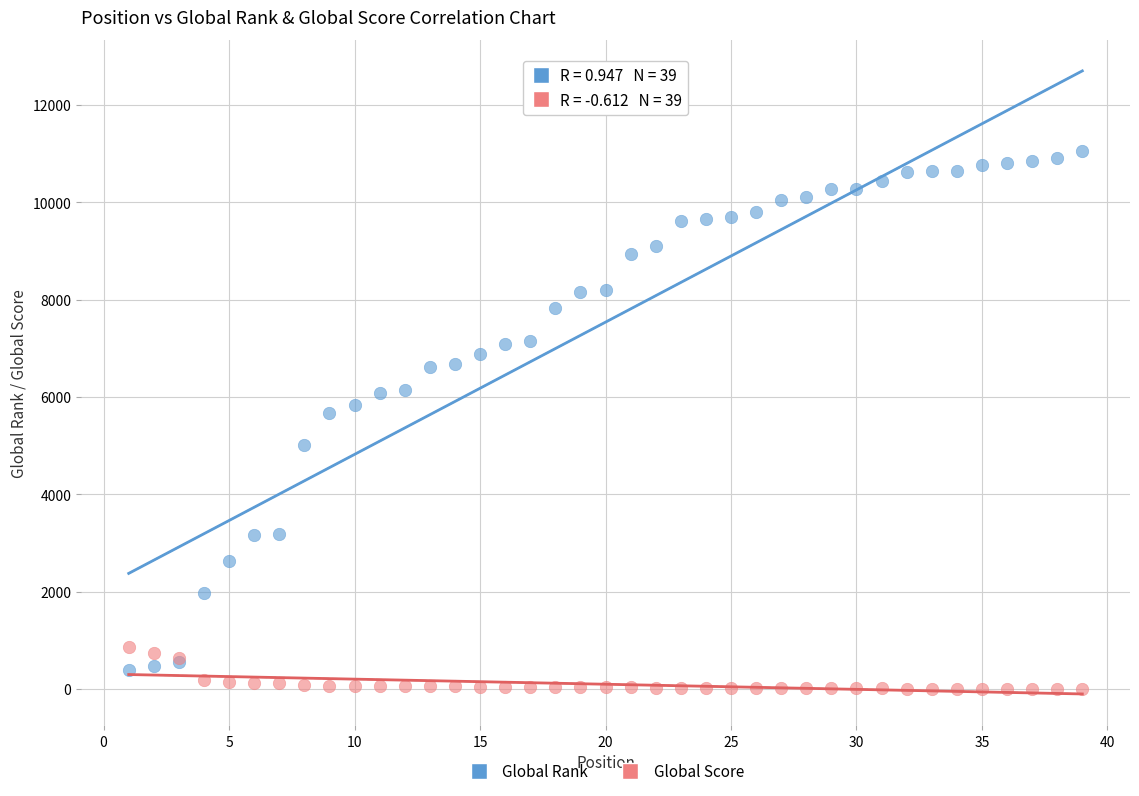

Which series reaches the minimum Y coordinate?

Global Score